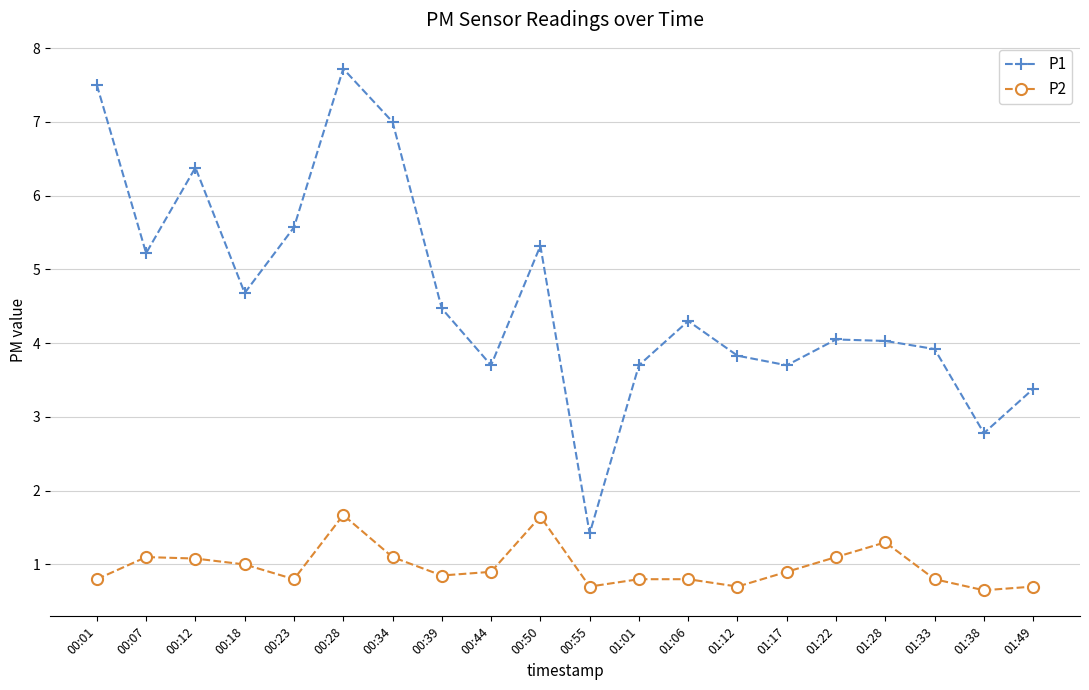

True or false: P1 and P2 intersect in this chart.

False